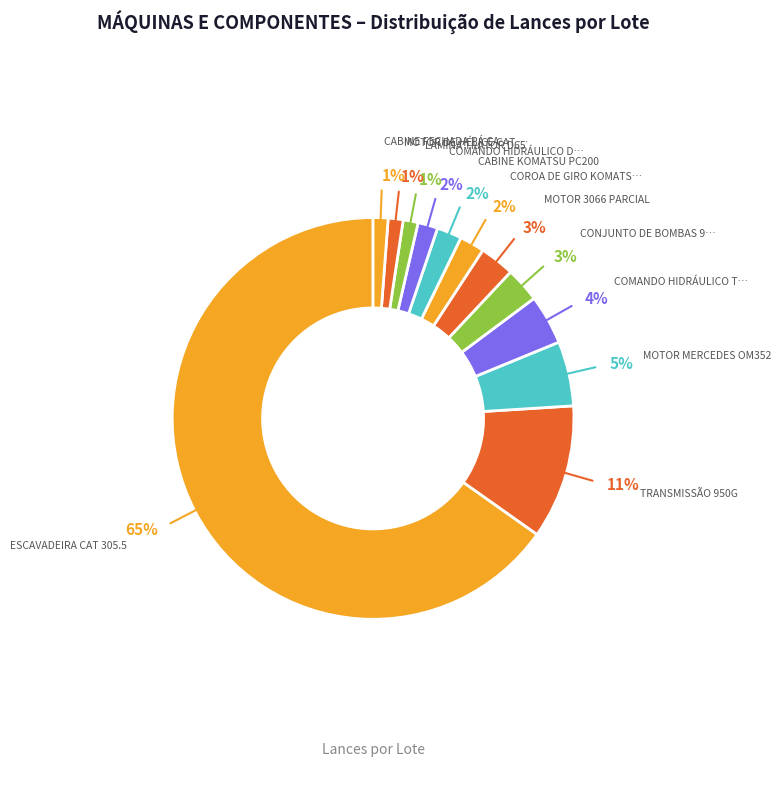

What is the largest slice in the pie chart?

ESCAVADEIRA CAT 305.5